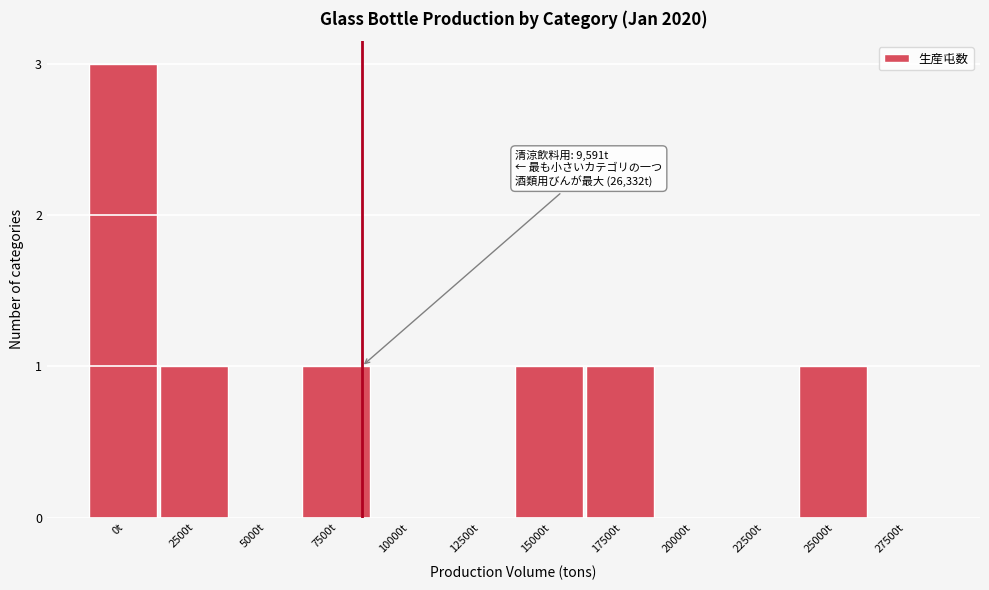

Reading right to left, list all the values displayed in this chart.

27500t=0	25000t=1	22500t=0	20000t=0	17500t=1	15000t=1	12500t=0	10000t=0	7500t=1	5000t=0	2500t=1	0t=3